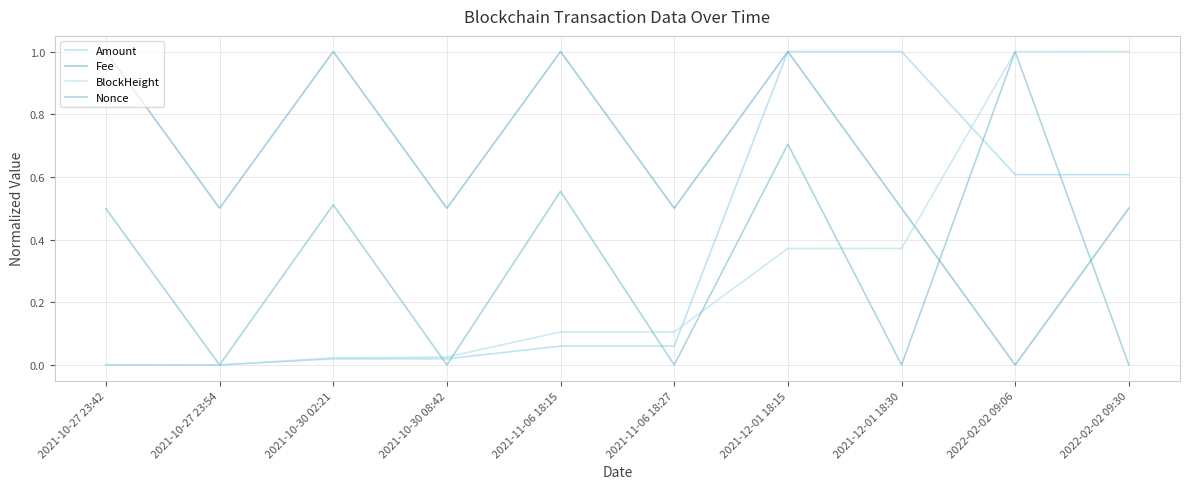

What is the sum of all Fee values?

6.5